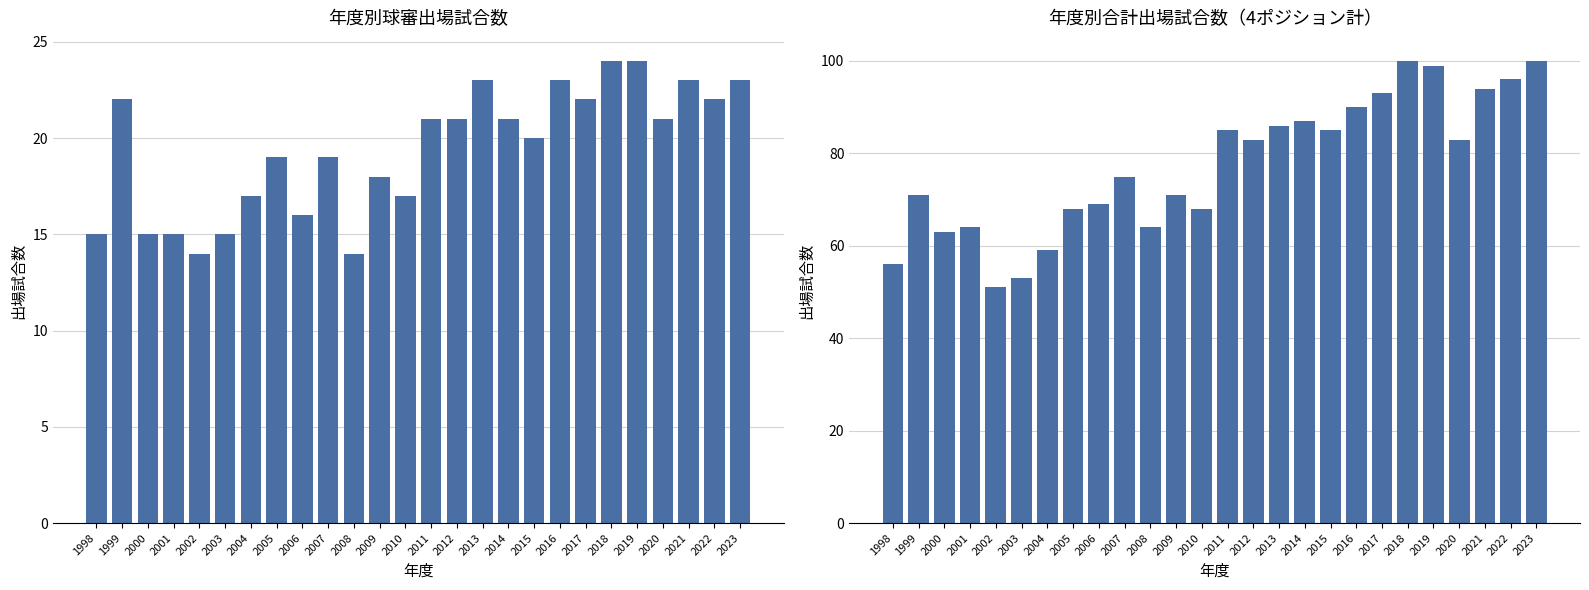

Is the value of 合計 at 2023 greater than the value of 球審 at 2000?

Yes